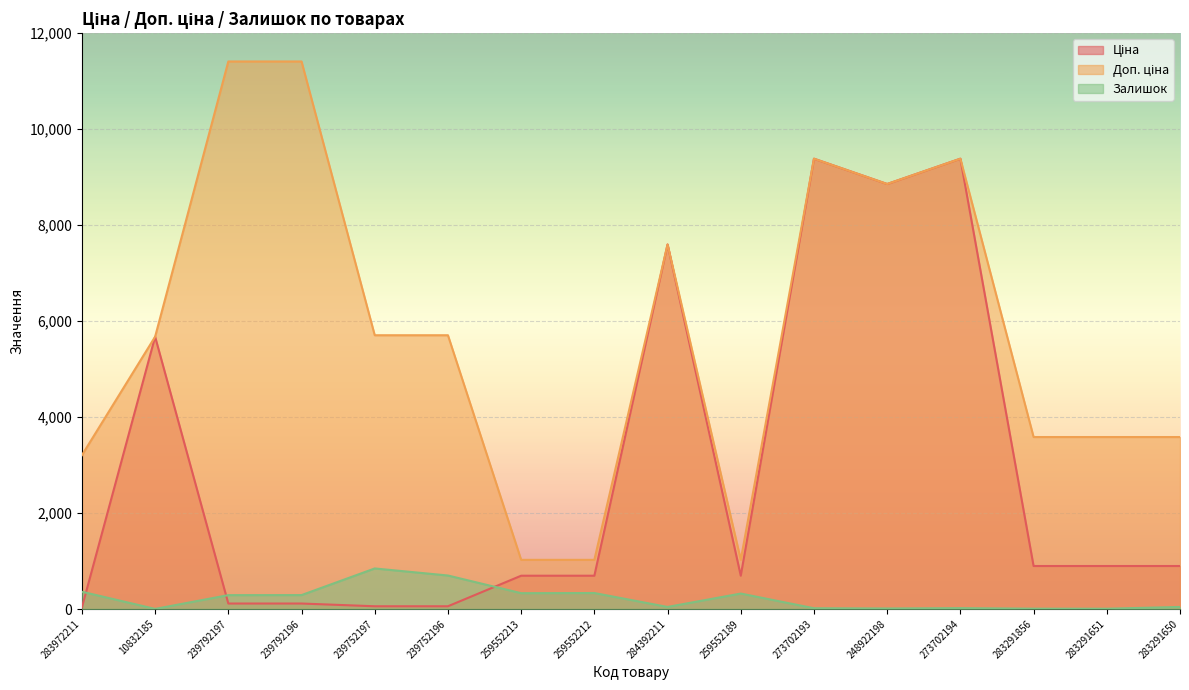

What is the total value across all series at 283291650?

4522.5